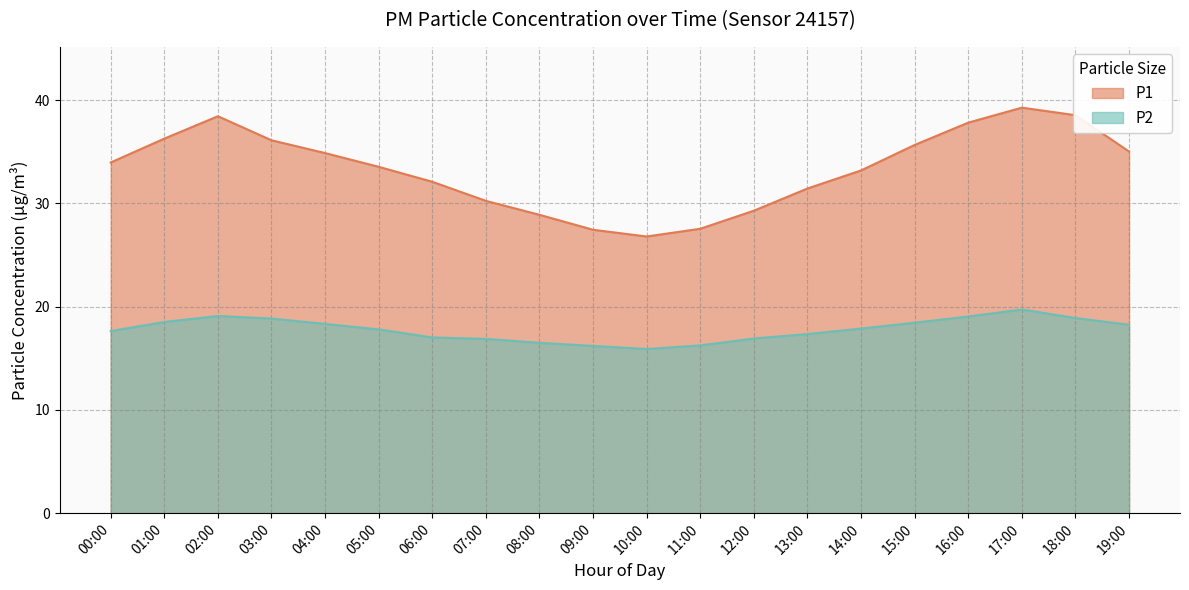

True or false: P1 and P2 intersect in this chart.

False